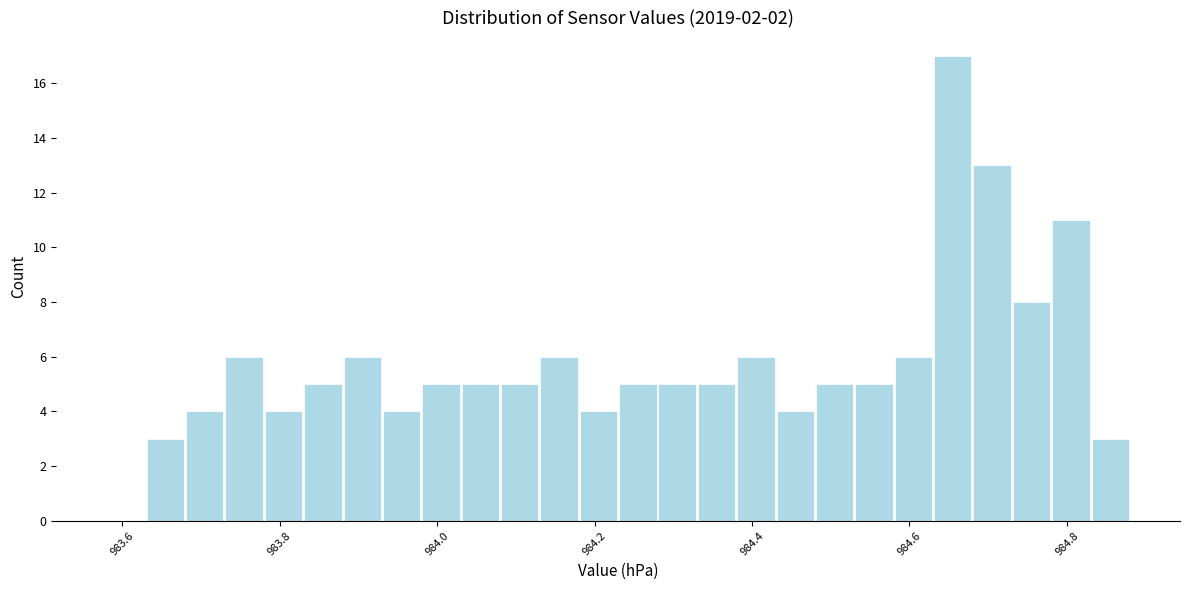

Around what value on the x-axis is the tallest bar? Give the approximate position of its centre, as read against the axis.

984.66